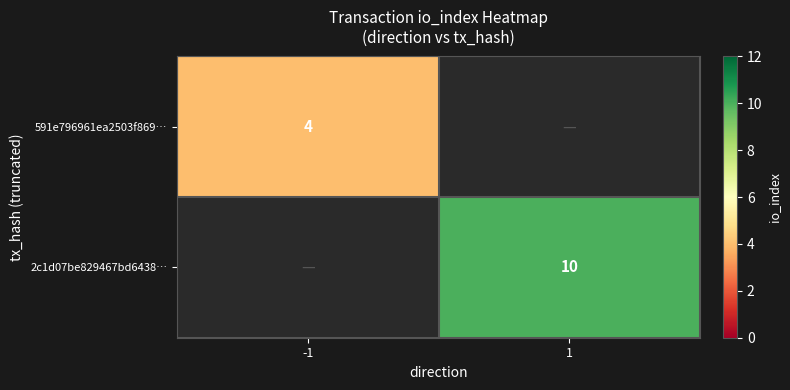

Is it true that 2c1d07be829467bd6438… equals 10 at 1?

True